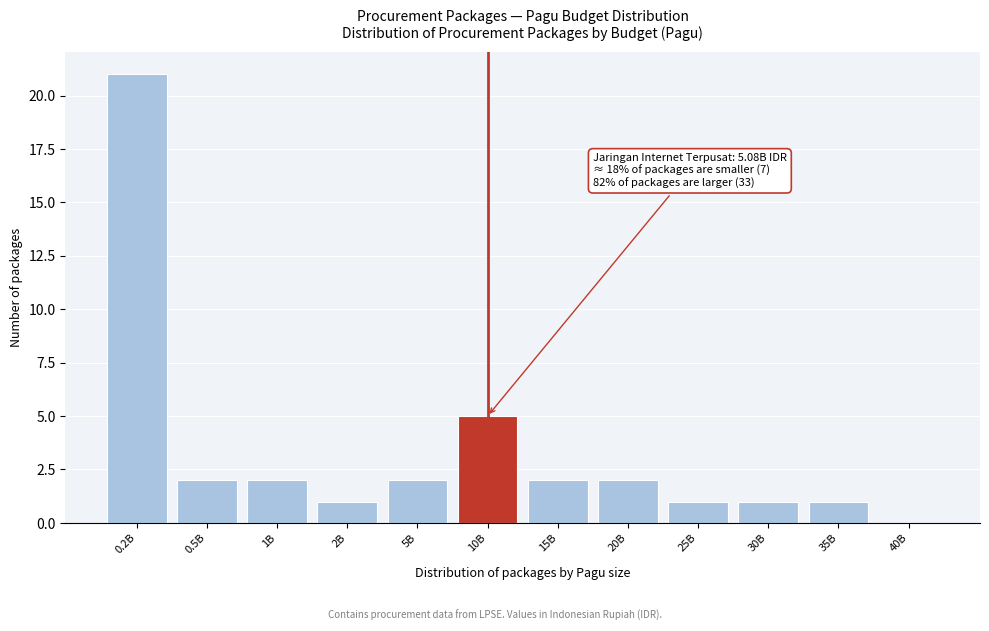

Reading left to right, list all the values displayed in this chart.

0.2B=21	0.5B=2	1B=2	2B=1	5B=2	10B=5	15B=2	20B=2	25B=1	30B=1	35B=1	40B=0